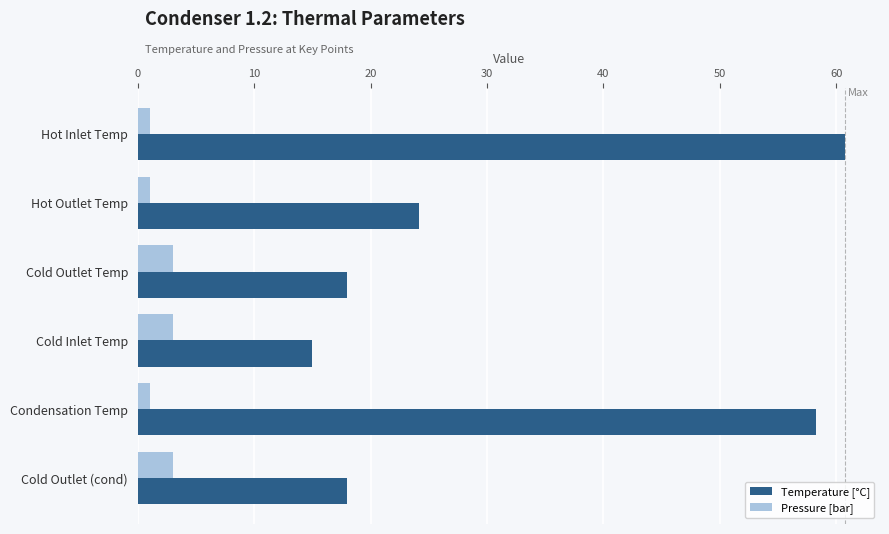

What is the difference between the second highest and second lowest values in the Pressure [bar] series?

2.0